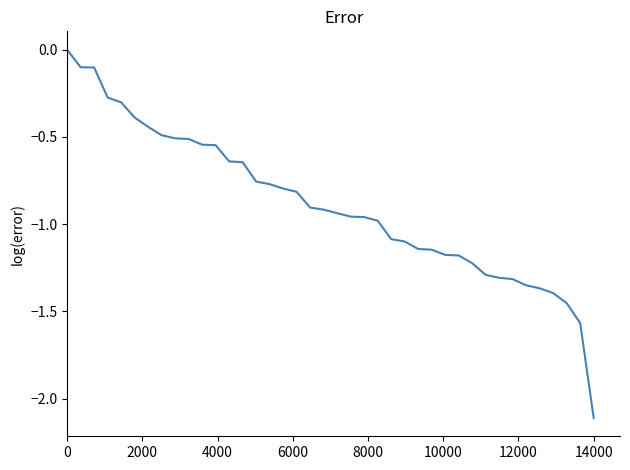

What is the minimum value shown in the chart?

-2.1